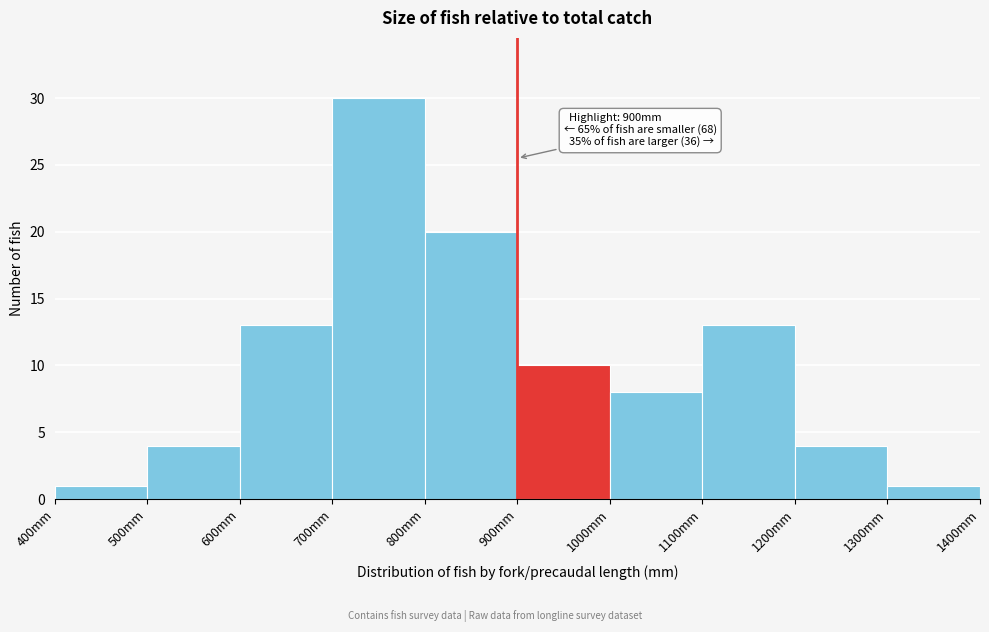

Over which range of the x-axis is the bar tallest?

700 to 800